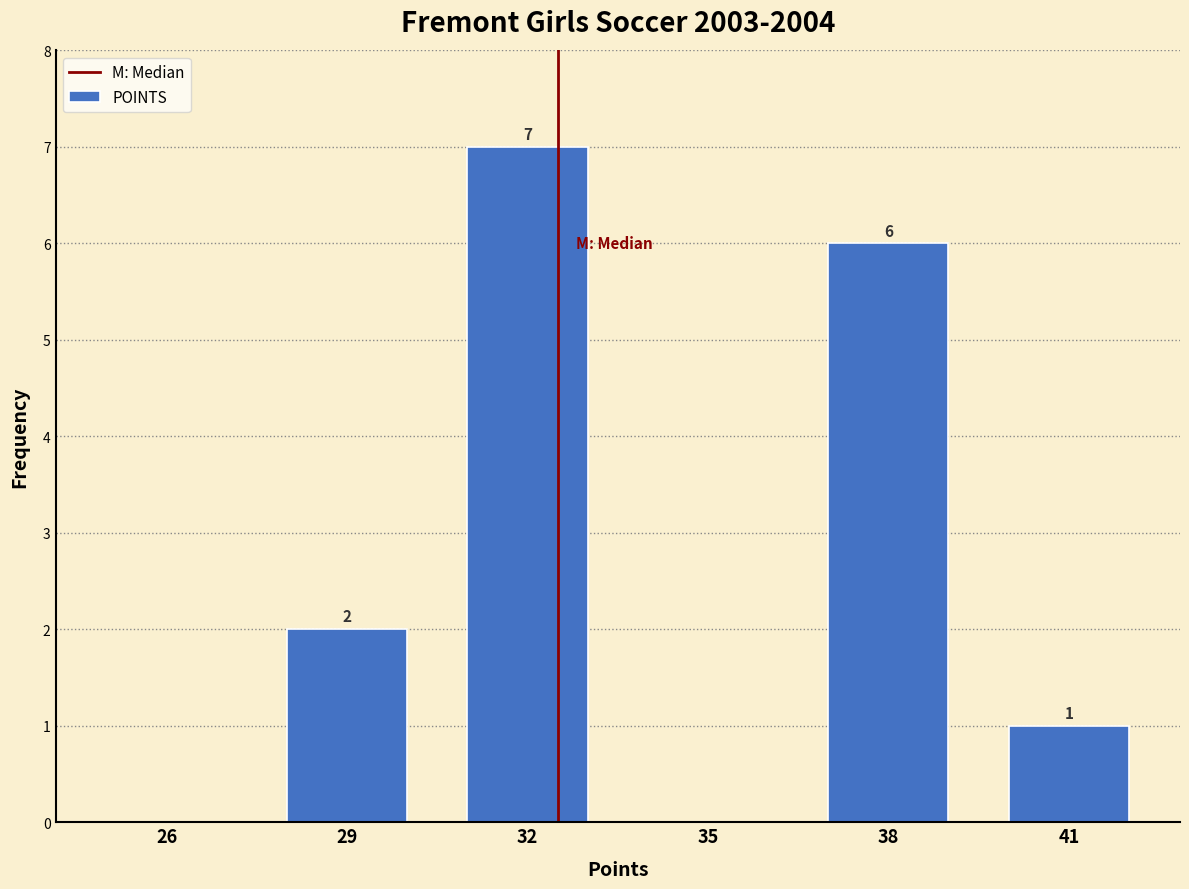

Reading left to right, extract all data points from this chart.

26=0	29=2	32=7	35=0	38=6	41=1